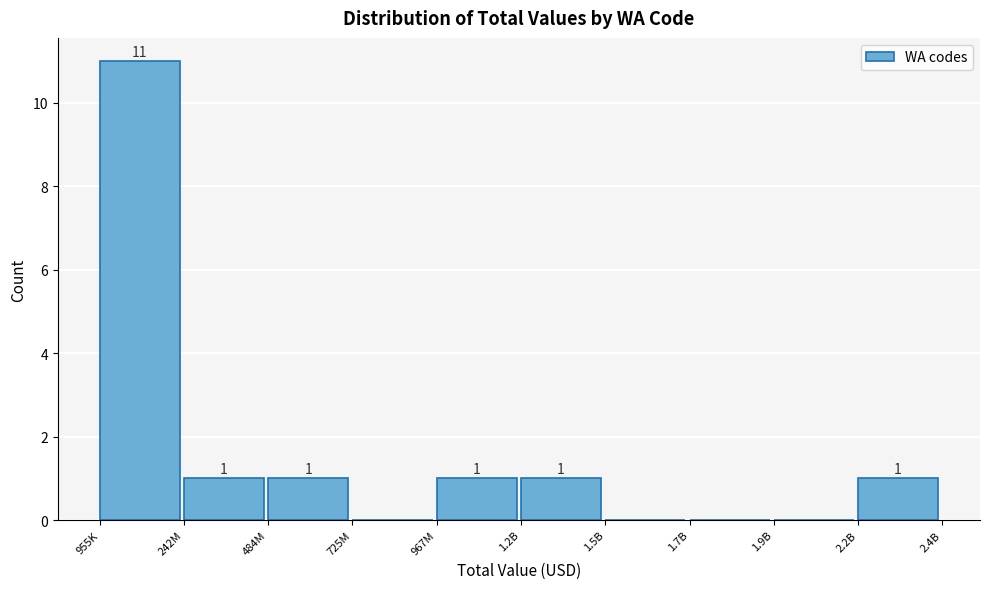

Reading right to left, extract all data points from this chart.

2.2B=1	1.9B=0	1.7B=0	1.5B=0	1.2B=1	967M=1	725M=0	484M=1	242M=1	955K=11